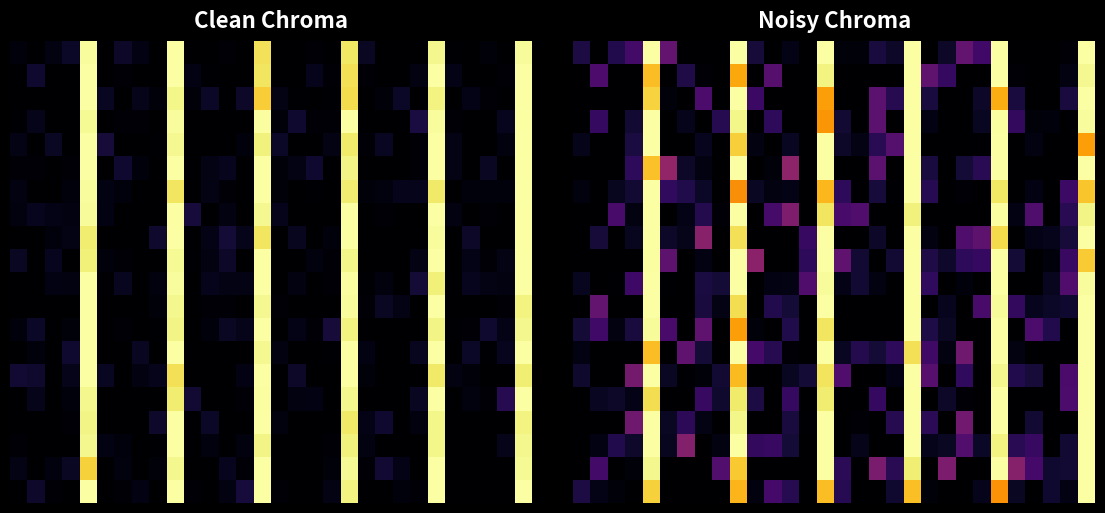

What is the spread (max minus min) of values at 14?

0.2